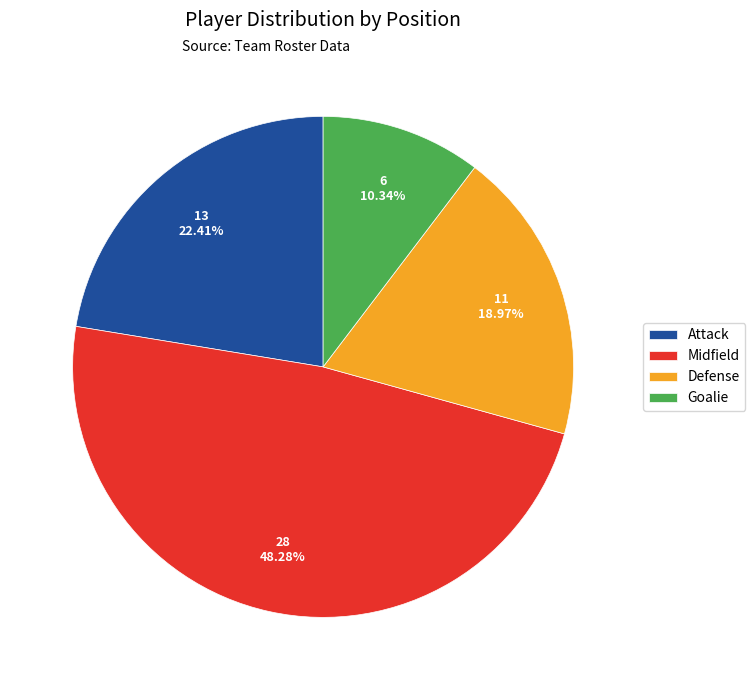

To the nearest percent, what portion does Goalie represent?

10%